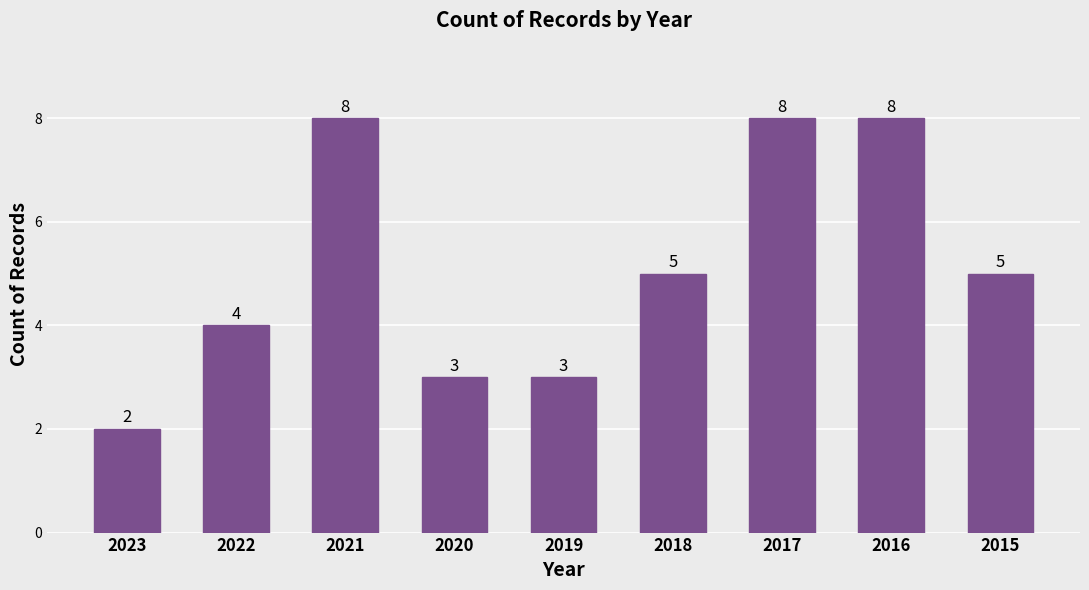

What is the value of the 5th bar from the left?

3